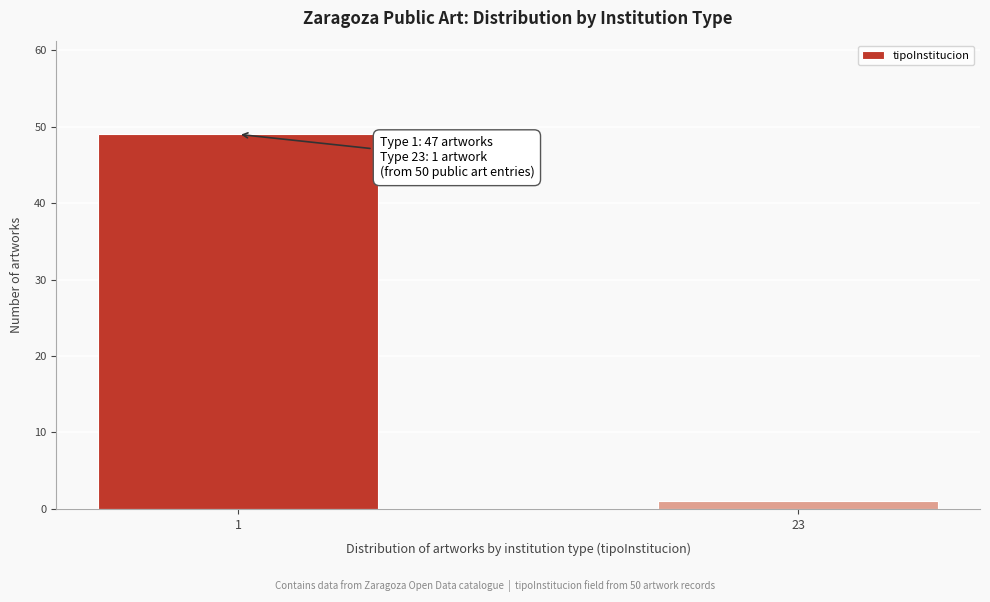

Reading left to right, extract all data points from this chart.

49	1